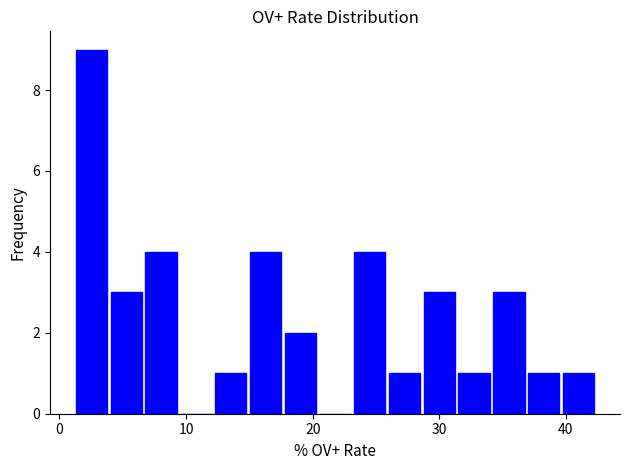

Read against the x-axis, roughly where is the centre of the tallest bar?

3